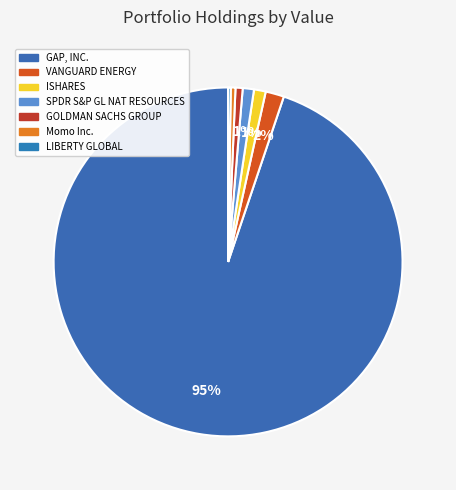

How much of the chart is everything except VANGUARD ENERGY?

98.3%